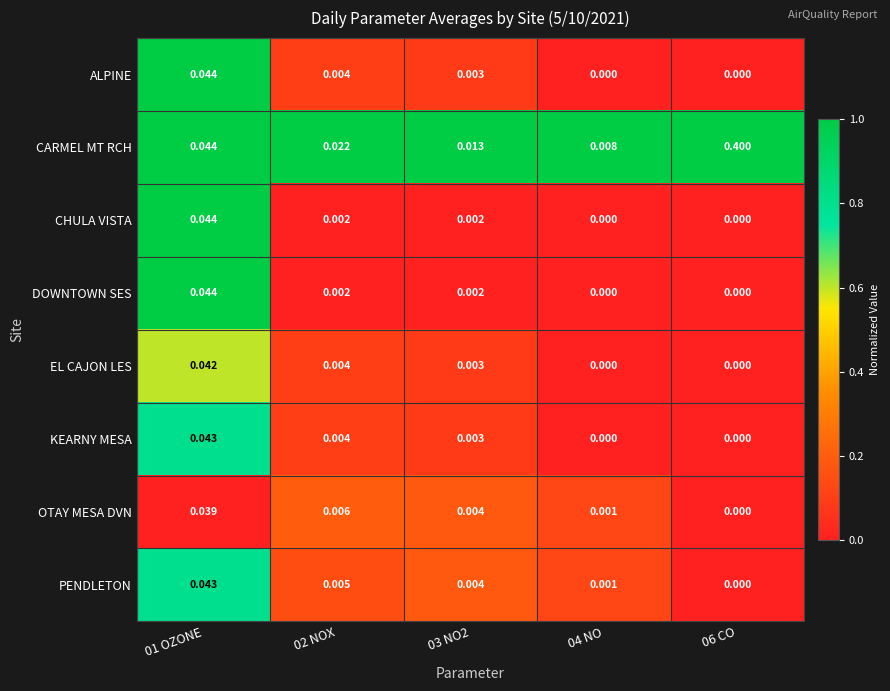

Which series has the largest total across all categories?

CARMEL MT RCH